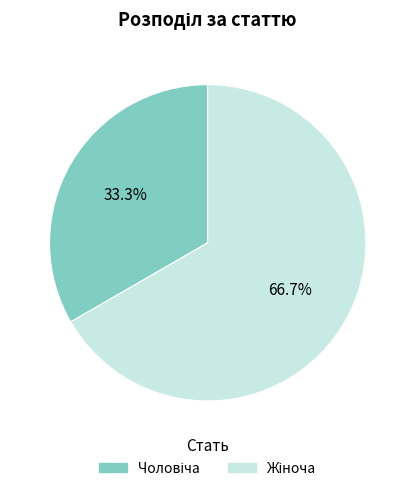

Is there a majority slice in this chart?

Yes